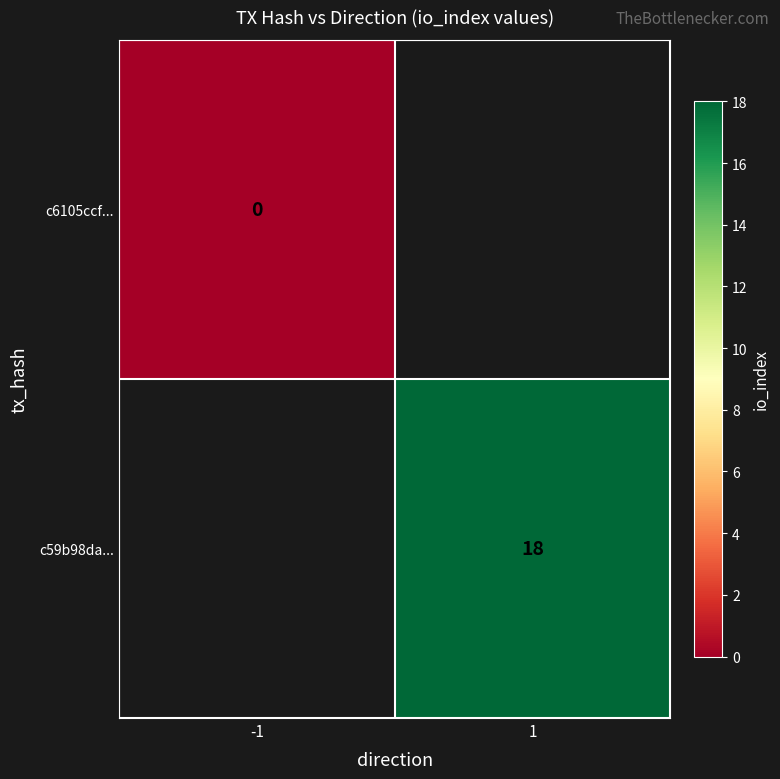

At how many categories does at least one series exceed 6?

1